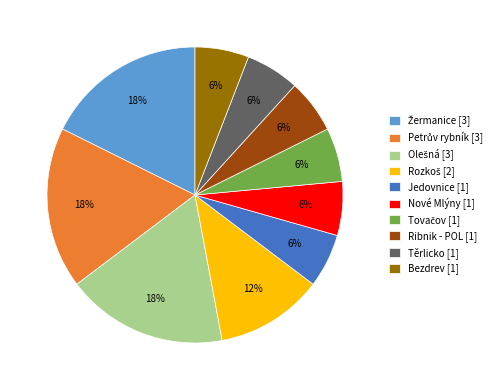

Approximately how many times larger is the value at Těrlicko compared to Jedovnice?

1.0